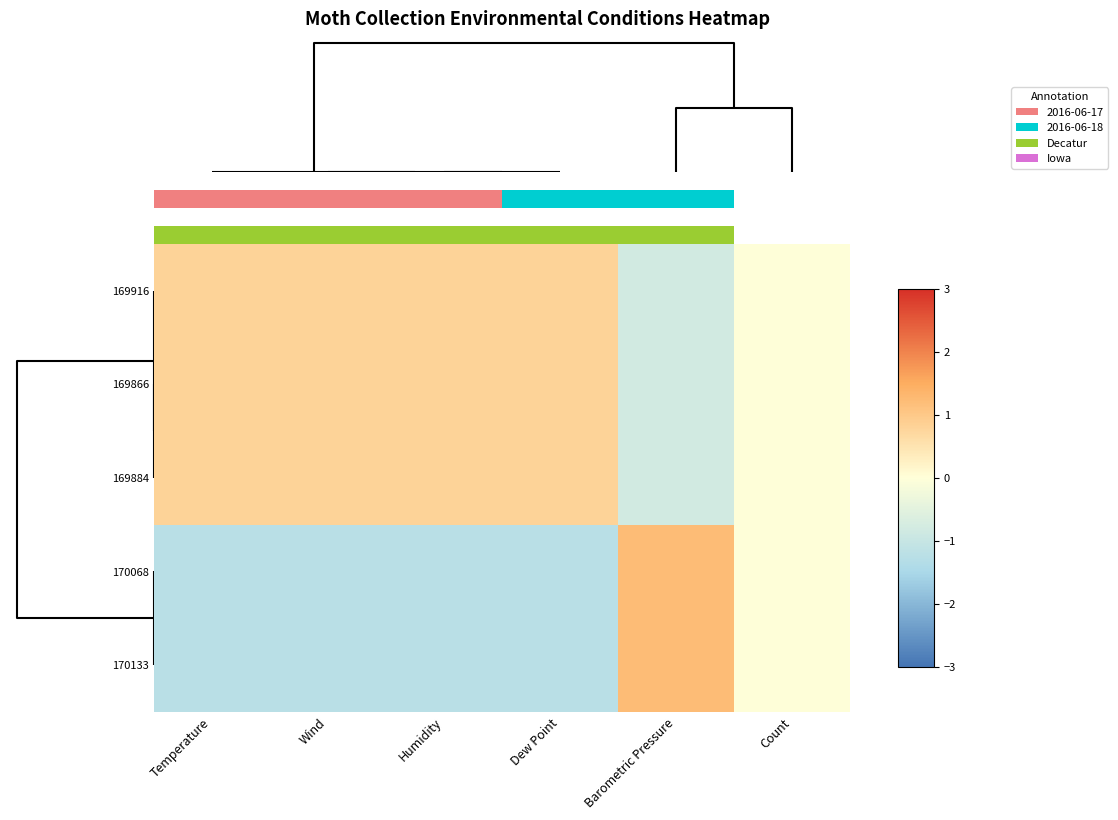

Between Temperature and Dew Point, which is larger?

Dew Point